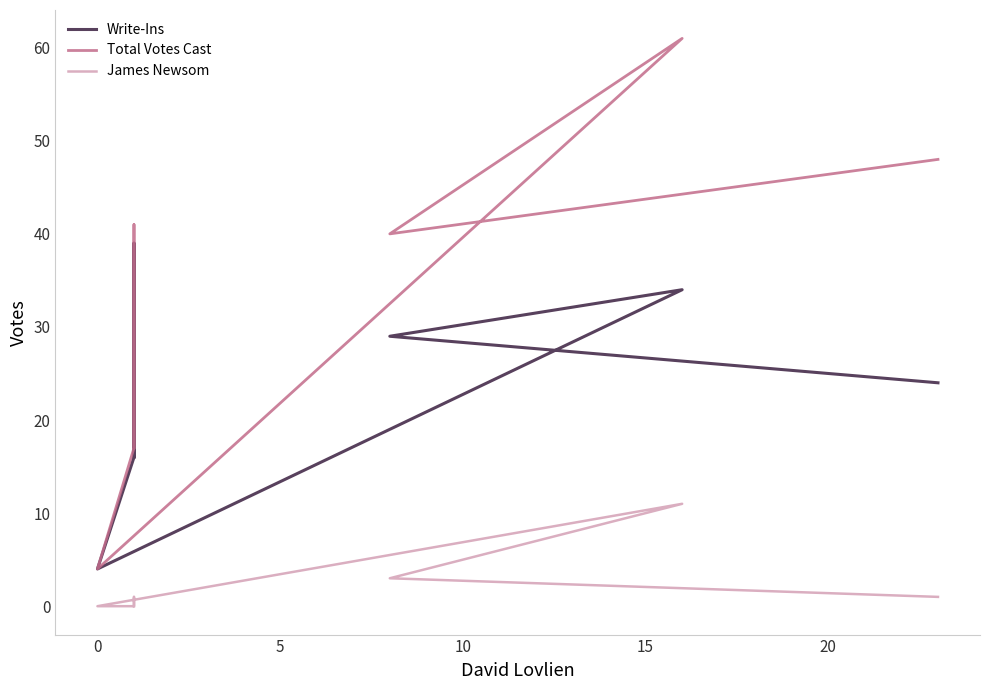

The value of James Newsom at 25 is 1. True or false?

False